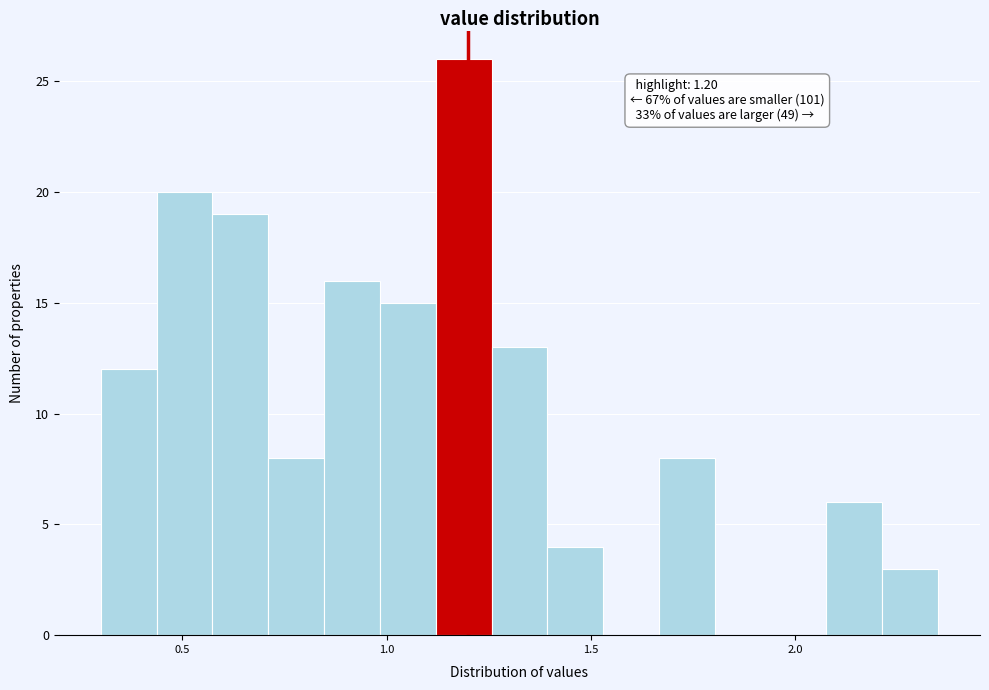

Around what value on the x-axis is the tallest bar? Give the approximate position of its centre, as read against the axis.

1.20